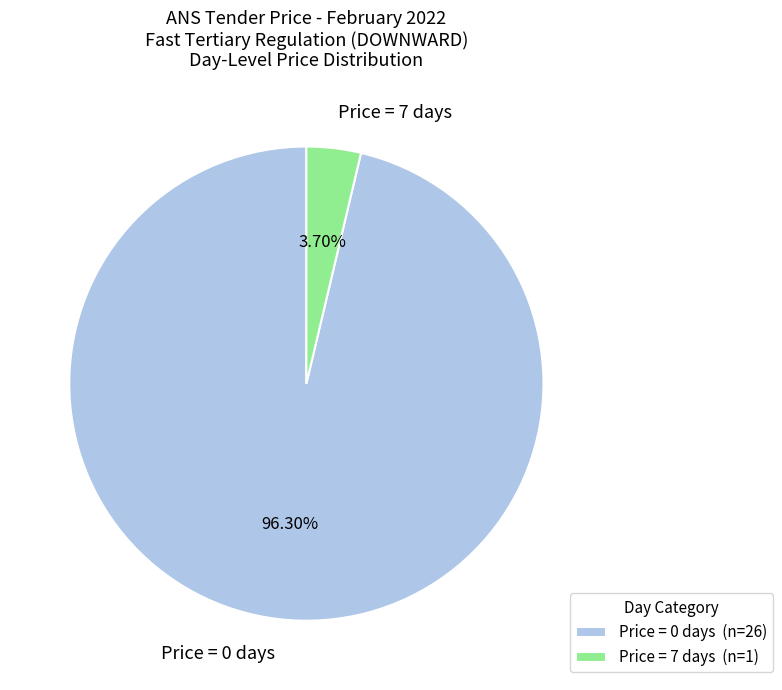

Does Price = 0 days represent more than half of the total?

Yes